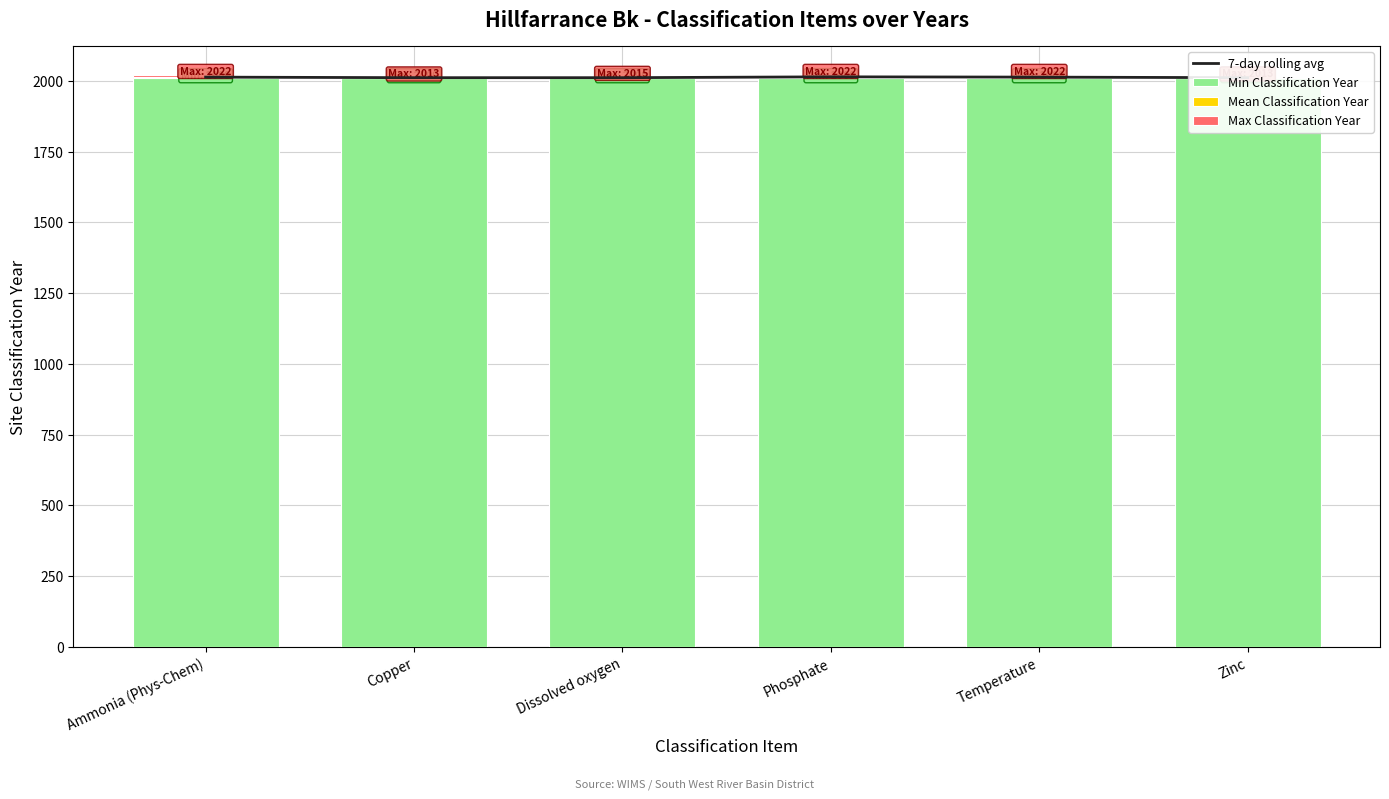

Reading right to left, transcribe all the data shown in this chart.

7-day rolling avg: Zinc=2011	Temperature=2013	Phosphate=2014	Dissolved oxygen=2011	Copper=2011	Ammonia (Phys-Chem)=2013
Min Classification Year: Zinc=2009	Temperature=2009	Phosphate=2009	Dissolved oxygen=2009	Copper=2009	Ammonia (Phys-Chem)=2009
Mean Classification Year: Zinc=2	Temperature=5	Phosphate=6	Dissolved oxygen=2	Copper=2	Ammonia (Phys-Chem)=5
Max Classification Year: Zinc=2	Temperature=8	Phosphate=7	Dissolved oxygen=4	Copper=2	Ammonia (Phys-Chem)=8